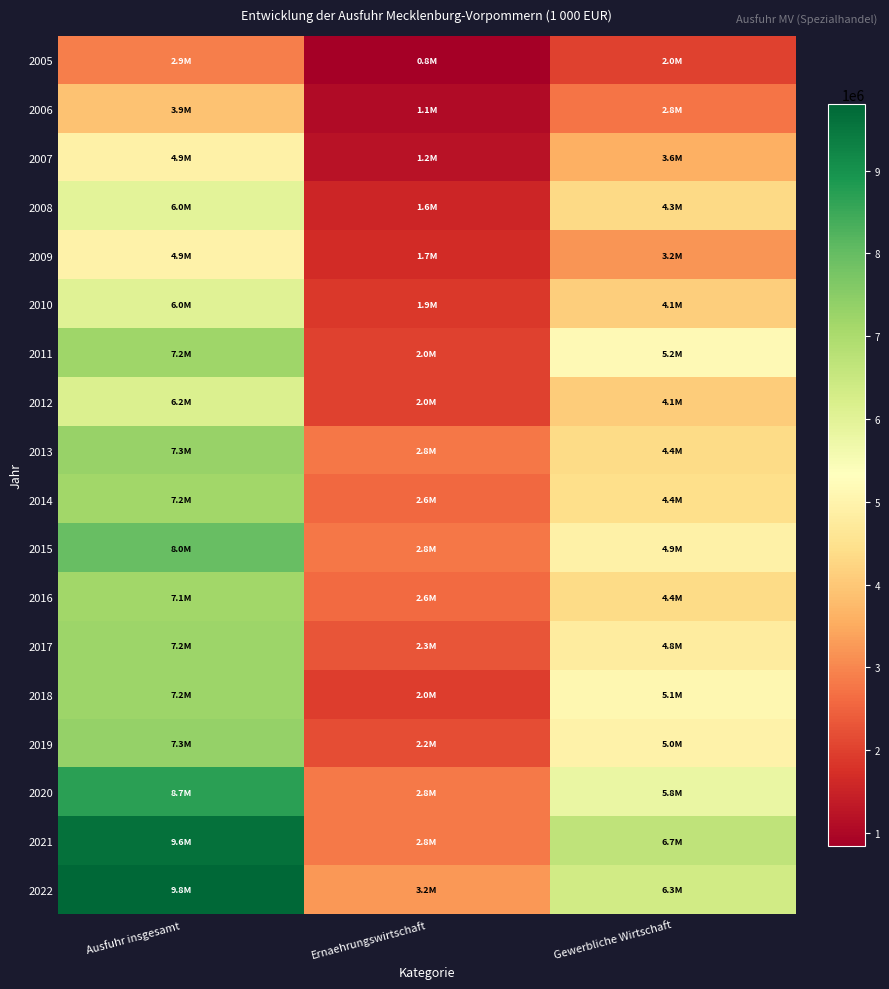

Which series has the largest range (max minus min)?

2021